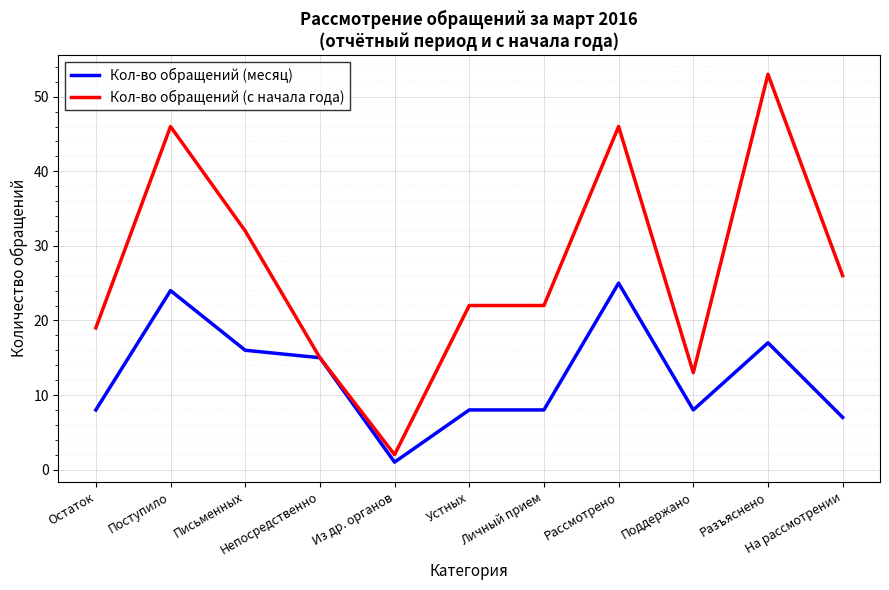

Which series changed the most between Письменных and Личный прием?

Кол-во обращений (с начала года)